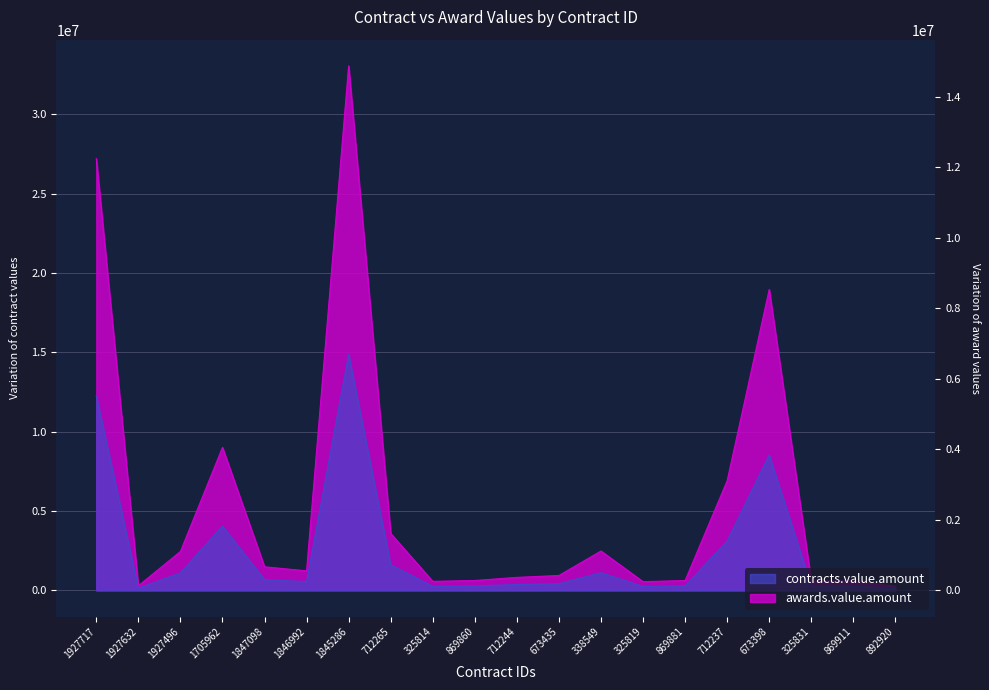

What position from the left is 325819?

7